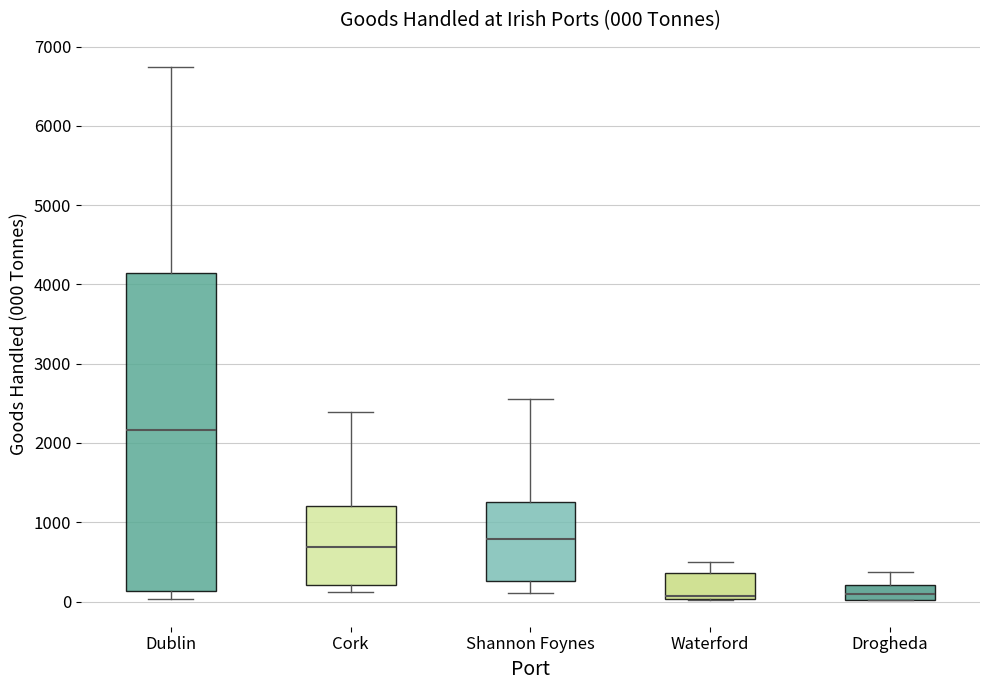

Which box has the highest median line?

Dublin